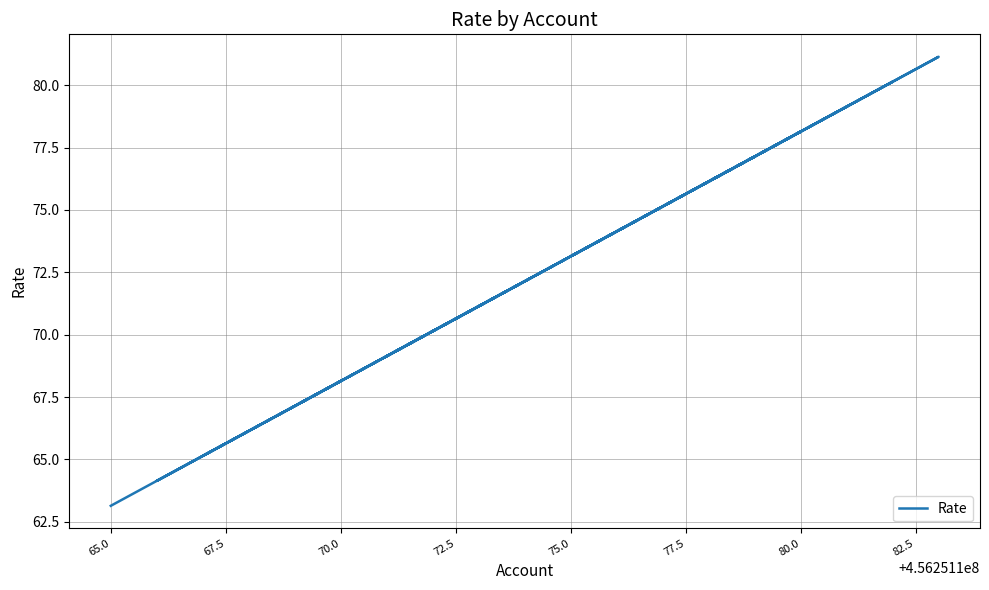

Count the number of categories in the chart.

19